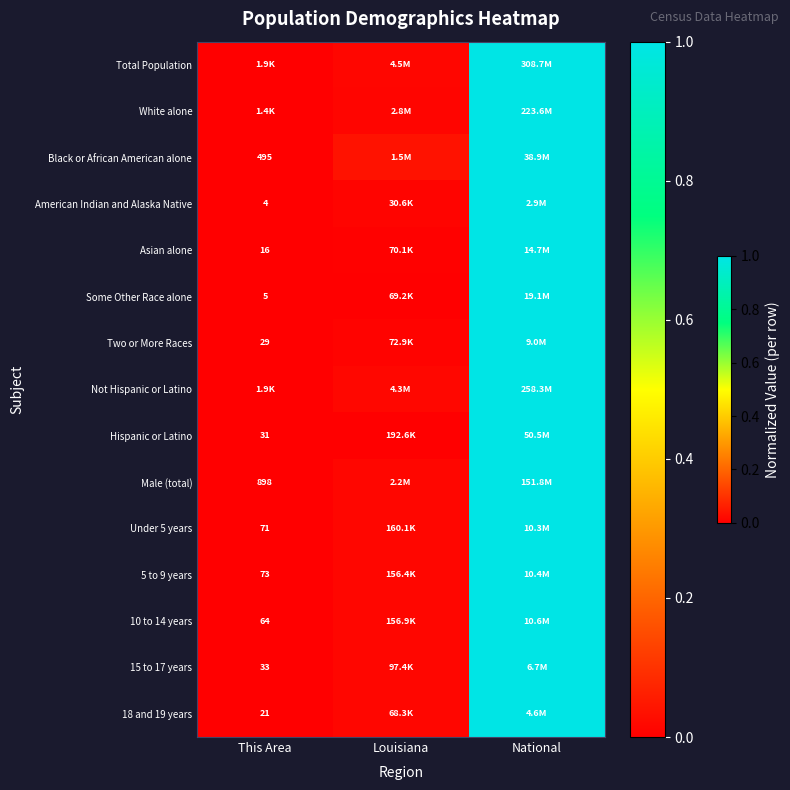

What is the approximate value of Under 5 years at National?

1.0